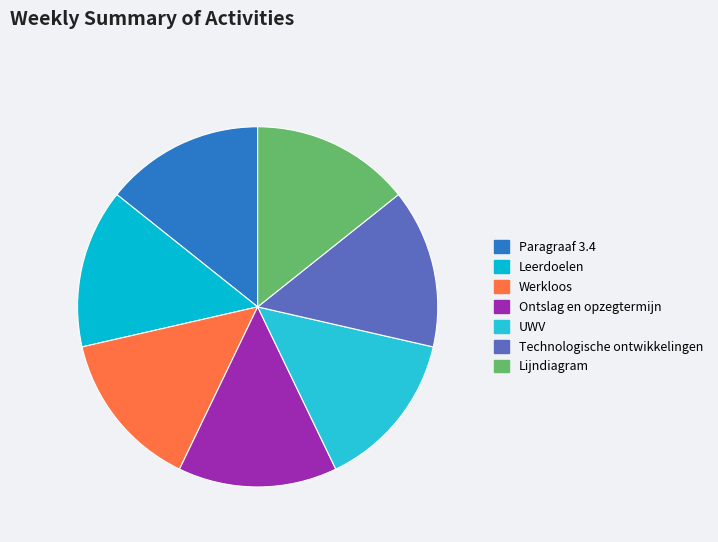

How many slices are in this pie chart?

7